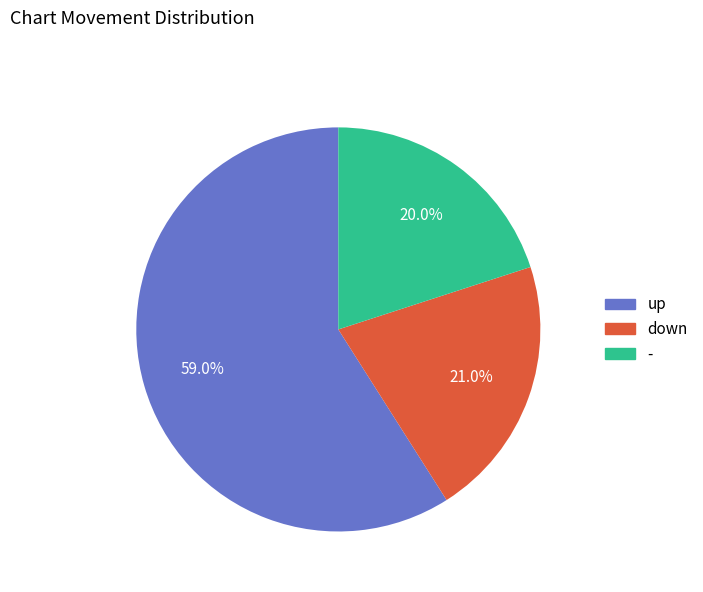

What is the ratio of the value at down to the value at up?

0.4